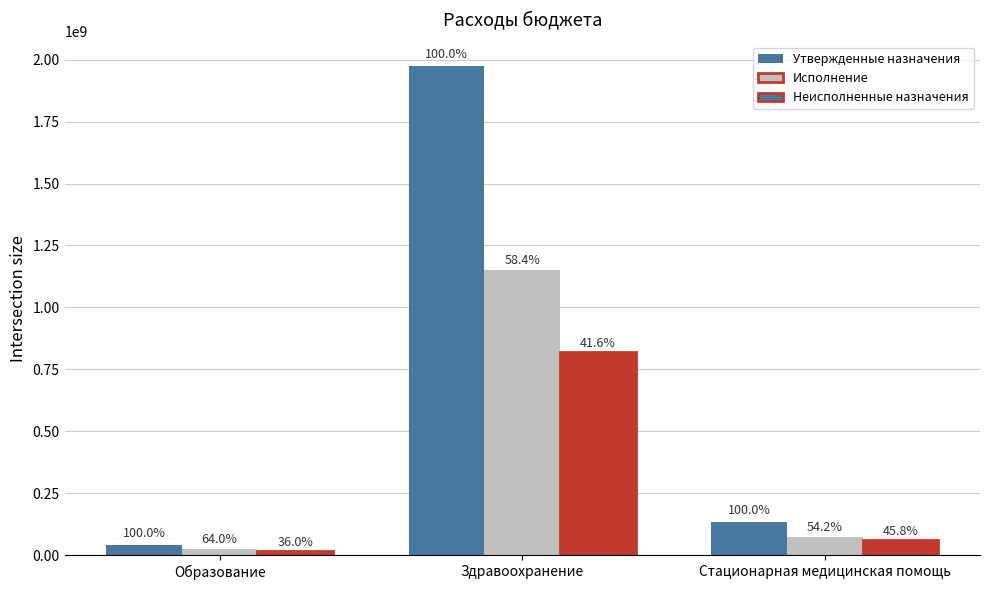

Are the bars horizontal?

No